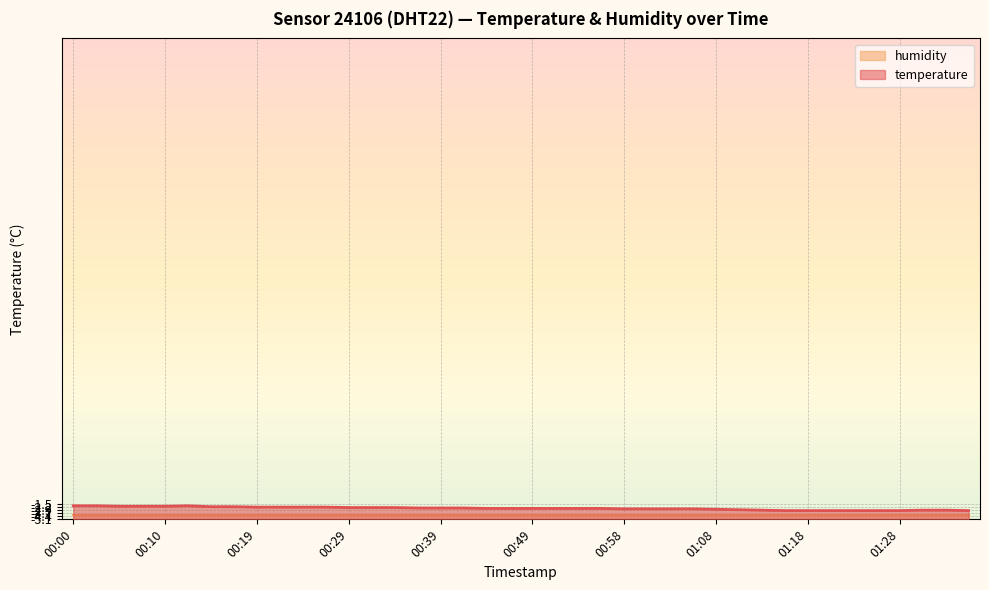

What is the difference between the values at 00:12 and 01:13?

1.0